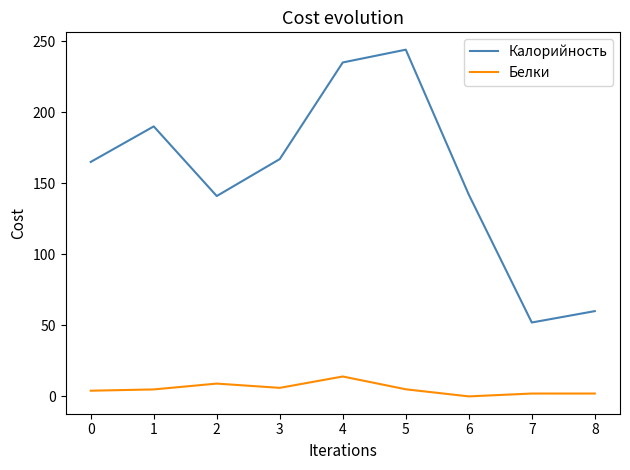

At 4, list the series in order from largest to smallest.

Калорийность, Белки